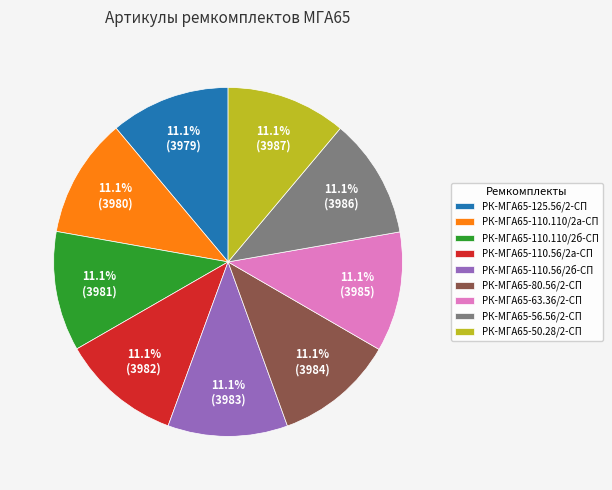

Is there any slice that represents more than half of the pie?

No